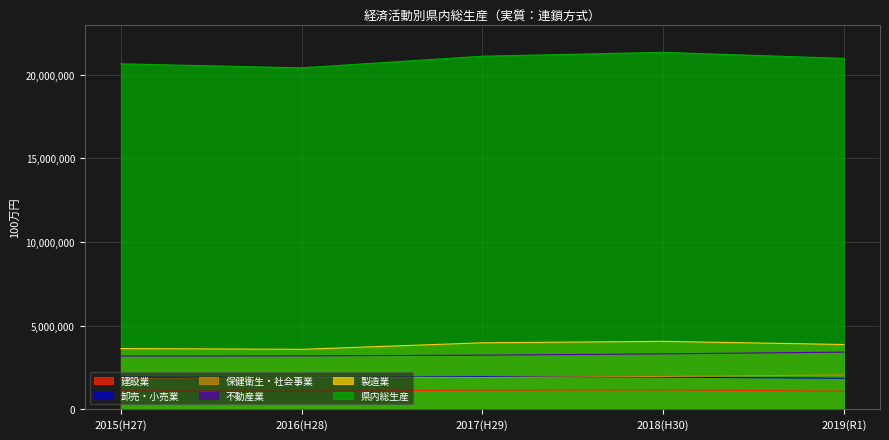

Where is 製造業 nearest to the value 3827373?

2019(R1)